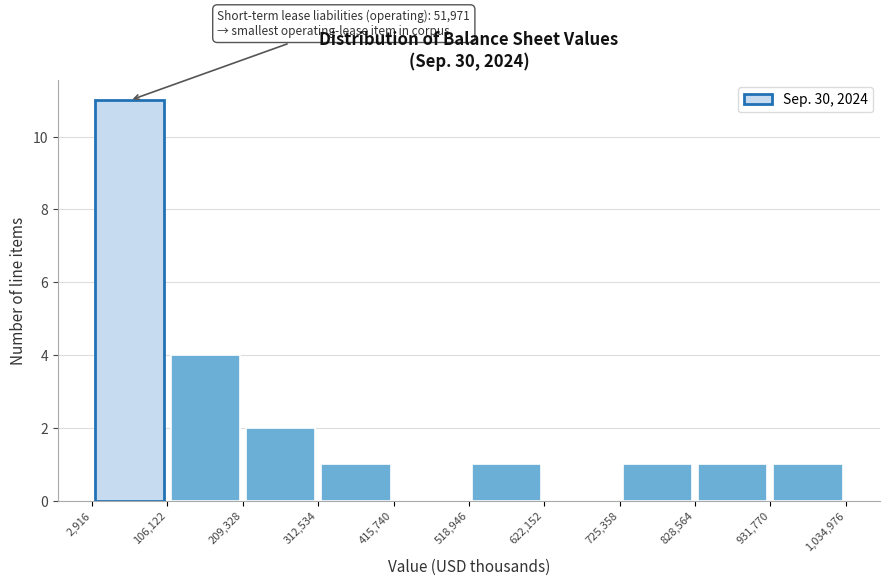

Which range on the x-axis has the tallest bar?

2,916 to 106,122